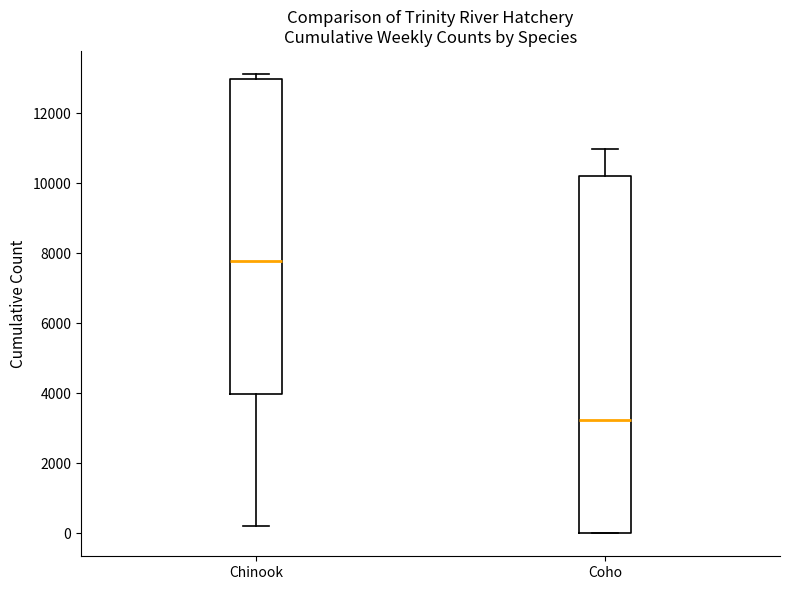

Which box is the tallest, from its lower edge to its upper edge?

Coho